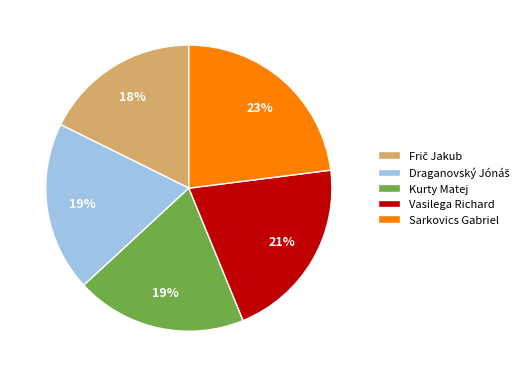

Approximately how many times larger is the value at Sarkovics Gabriel compared to Kurty Matej?

1.2